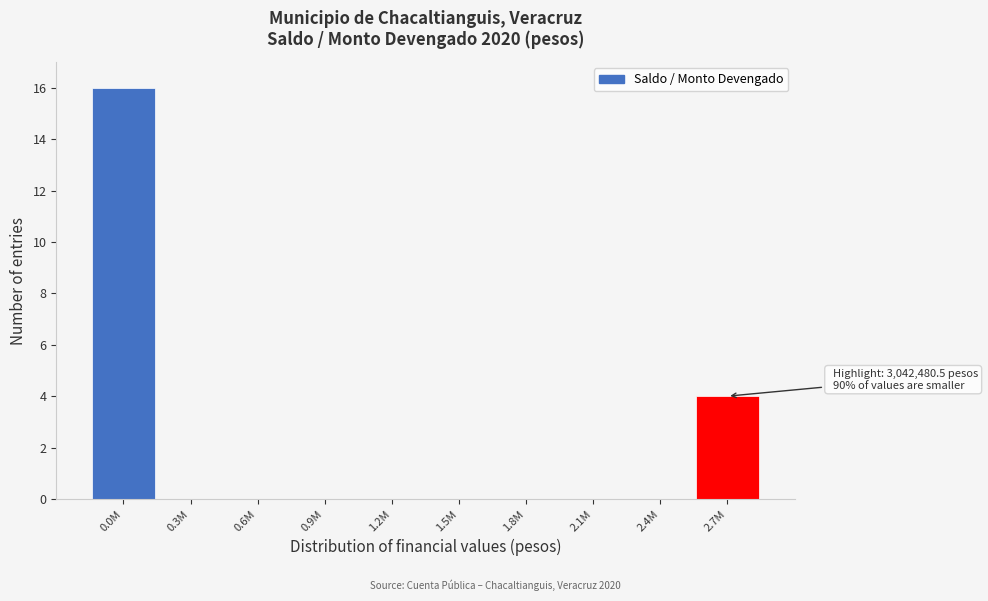

Reading left to right, list all the values displayed in this chart.

0.0M=16	0.3M=0	0.6M=0	0.9M=0	1.2M=0	1.5M=0	1.8M=0	2.1M=0	2.4M=0	2.7M=4